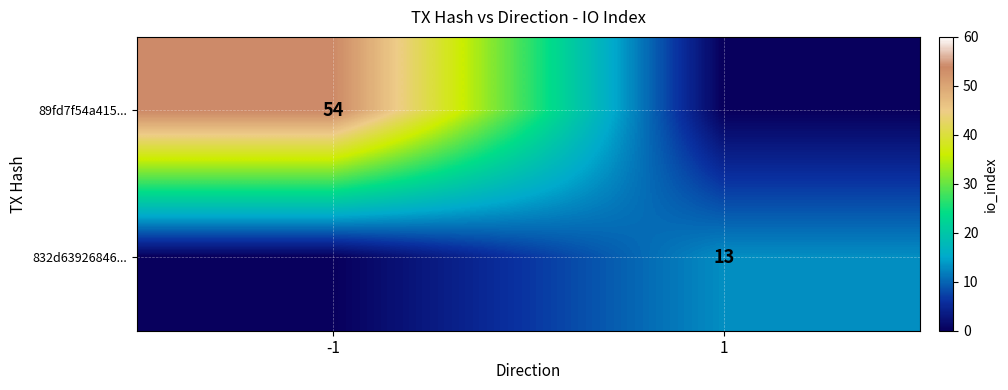

True or false: 89fd7f54a415... has a value of 30 at 1.

False